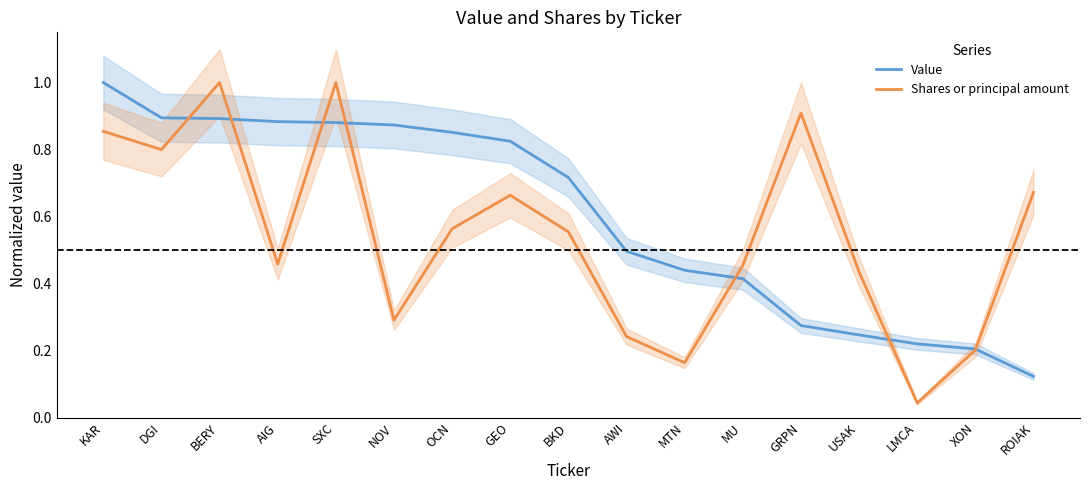

What is the value of the Value point at the 3rd from the left?

0.9